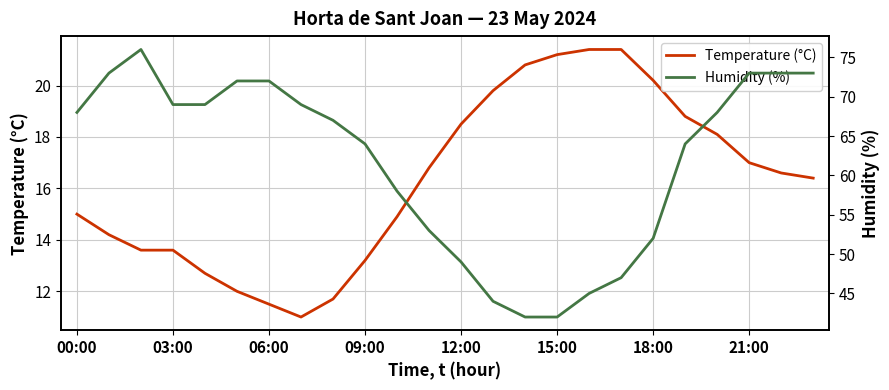

What are all the series names shown in the legend?

Temperature (°C), Humidity (%)